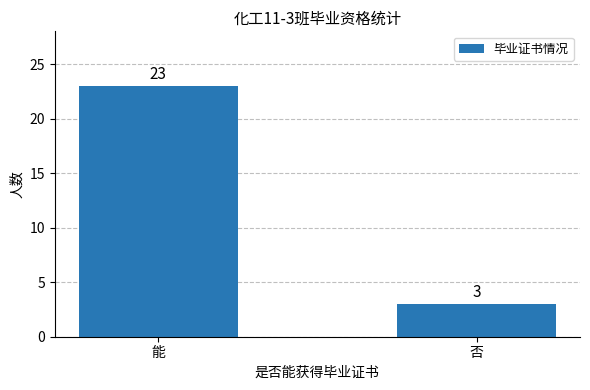

Rank the categories by value from lowest to highest.

否, 能